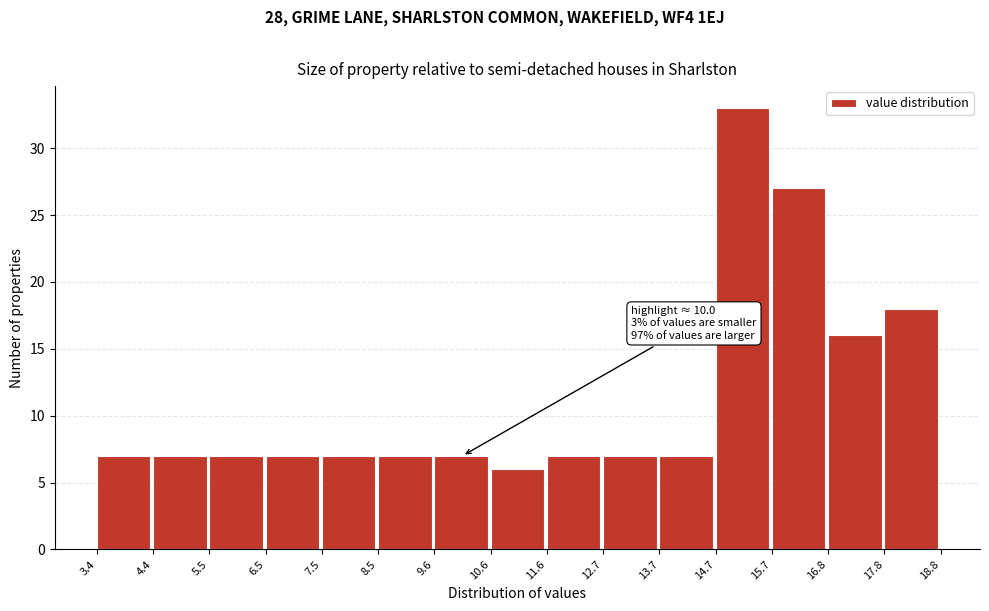

Which range on the x-axis has the tallest bar?

14.7 to 15.7